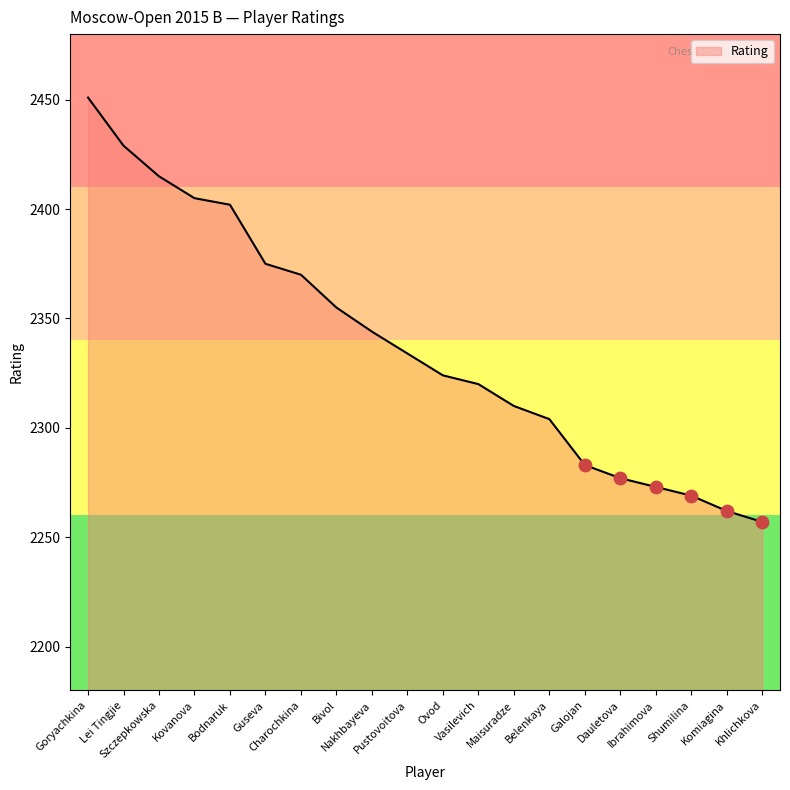

Approximately how many times larger is the value at Pustovoitova compared to Lei Tingjie?

1.0